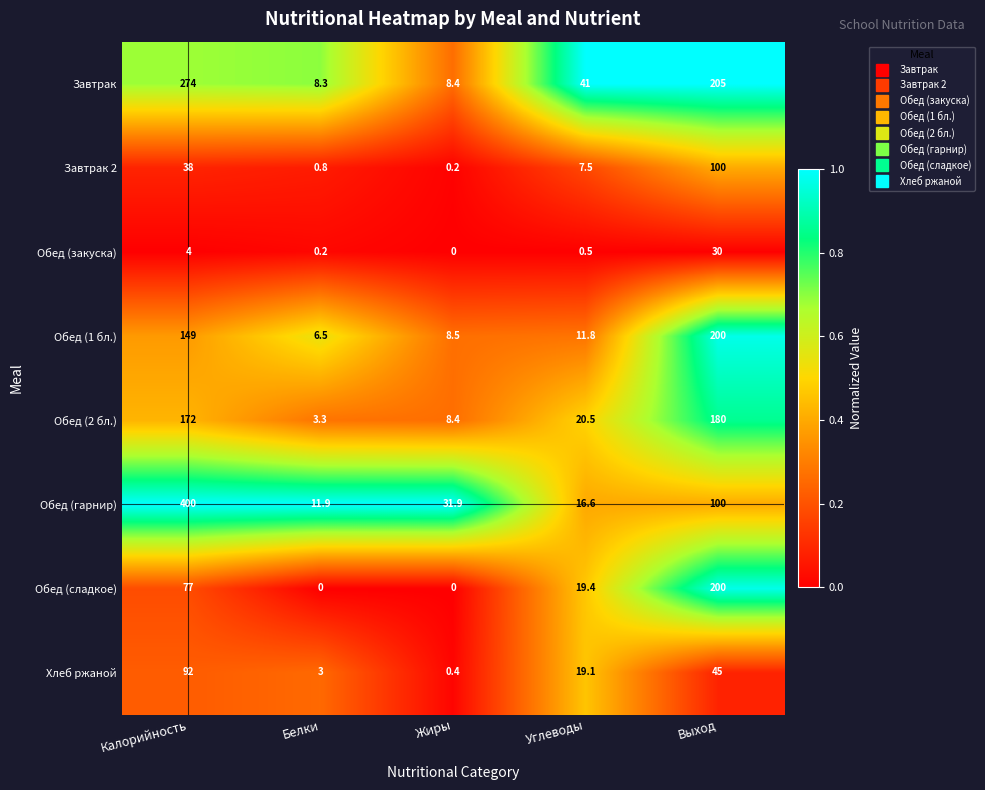

The value of Обед (сладкое) at Жиры is -130.2. True or false?

False